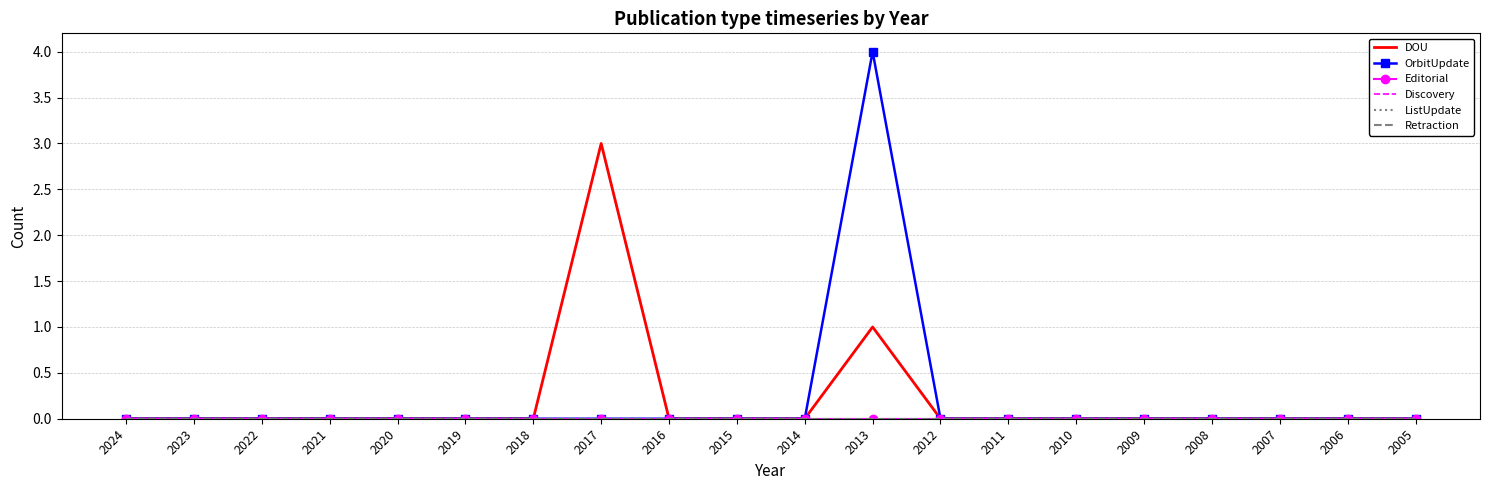

Reading left to right, extract all data points from this chart.

DOU: 2024=0	2023=0	2022=0	2021=0	2020=0	2019=0	2018=0	2017=3	2016=0	2015=0	2014=0	2013=1	2012=0	2011=0	2010=0	2009=0	2008=0	2007=0	2006=0	2005=0
OrbitUpdate: 2024=0	2023=0	2022=0	2021=0	2020=0	2019=0	2018=0	2017=0	2016=0	2015=0	2014=0	2013=4	2012=0	2011=0	2010=0	2009=0	2008=0	2007=0	2006=0	2005=0
Editorial: 2024=0	2023=0	2022=0	2021=0	2020=0	2019=0	2018=0	2017=0	2016=0	2015=0	2014=0	2013=0	2012=0	2011=0	2010=0	2009=0	2008=0	2007=0	2006=0	2005=0
Discovery: 2024=0	2023=0	2022=0	2021=0	2020=0	2019=0	2018=0	2017=0	2016=0	2015=0	2014=0	2013=0	2012=0	2011=0	2010=0	2009=0	2008=0	2007=0	2006=0	2005=0
ListUpdate: 2024=0	2023=0	2022=0	2021=0	2020=0	2019=0	2018=0	2017=0	2016=0	2015=0	2014=0	2013=0	2012=0	2011=0	2010=0	2009=0	2008=0	2007=0	2006=0	2005=0
Retraction: 2024=0	2023=0	2022=0	2021=0	2020=0	2019=0	2018=0	2017=0	2016=0	2015=0	2014=0	2013=0	2012=0	2011=0	2010=0	2009=0	2008=0	2007=0	2006=0	2005=0